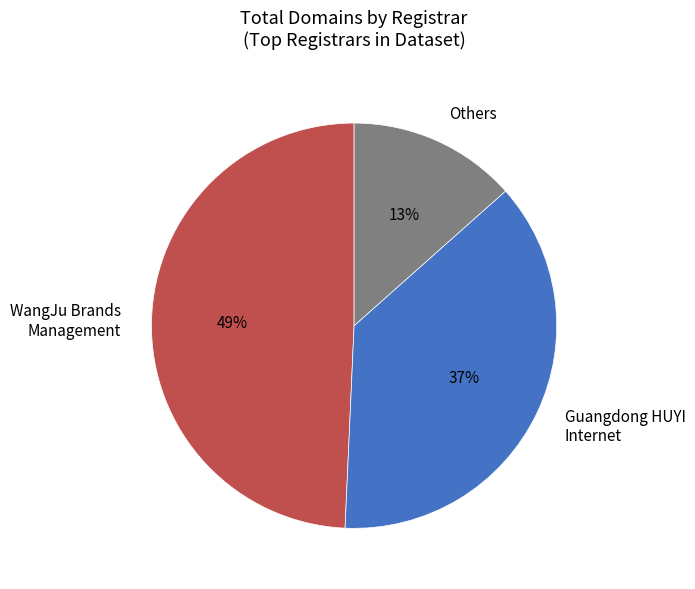

The WangJu Brands Management slice represents 49% of the pie. True or false?

True